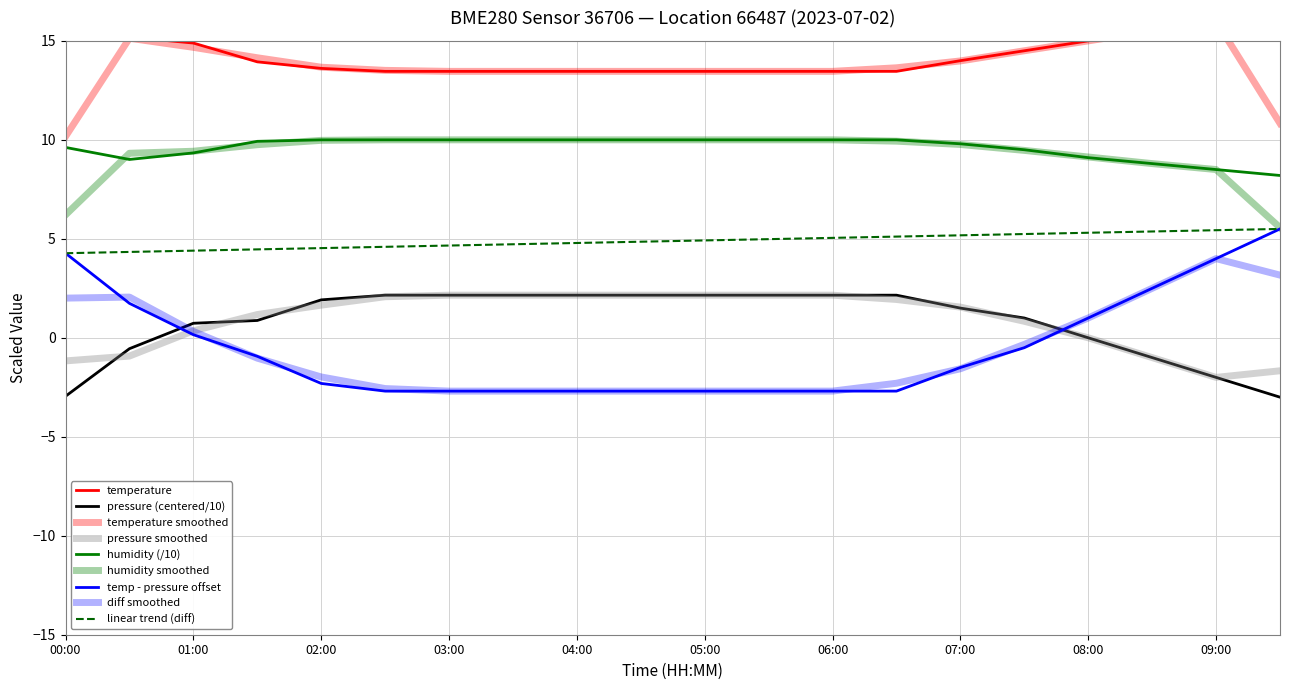

How many values in pressure_norm are above zero?

14